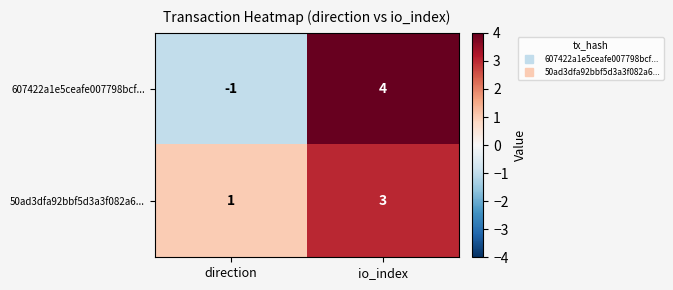

Which label corresponds to the largest value in the chart?

io_index